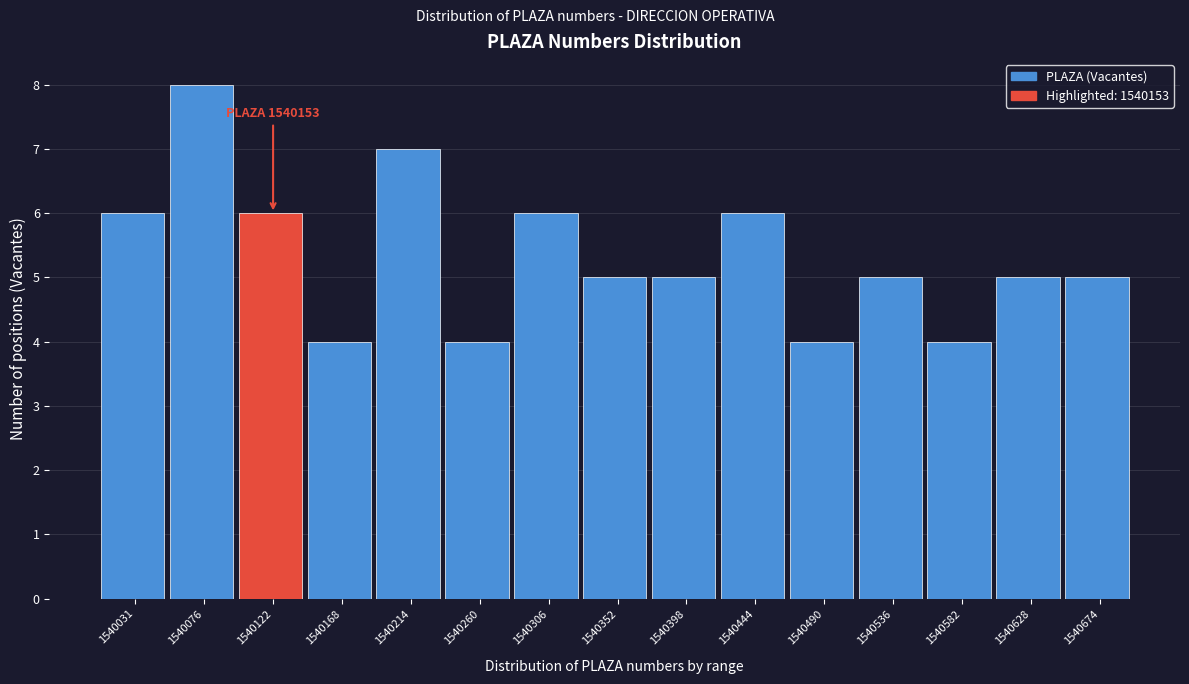

Reading left to right, list all the values displayed in this chart.

6	8	6	4	7	4	6	5	5	6	4	5	4	5	5